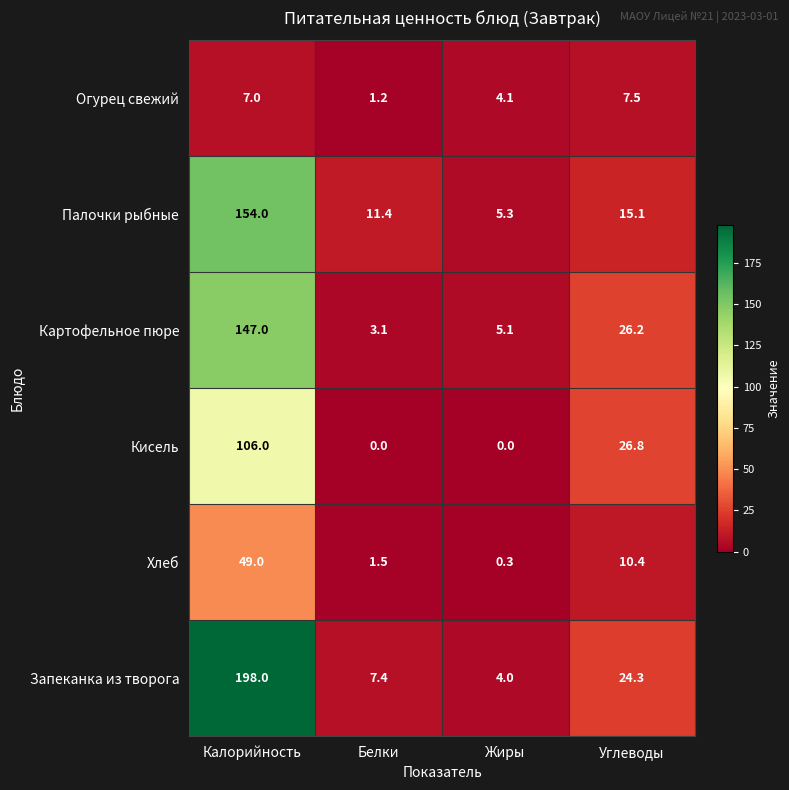

The value of Кисель at Калорийность is 150.1. True or false?

False